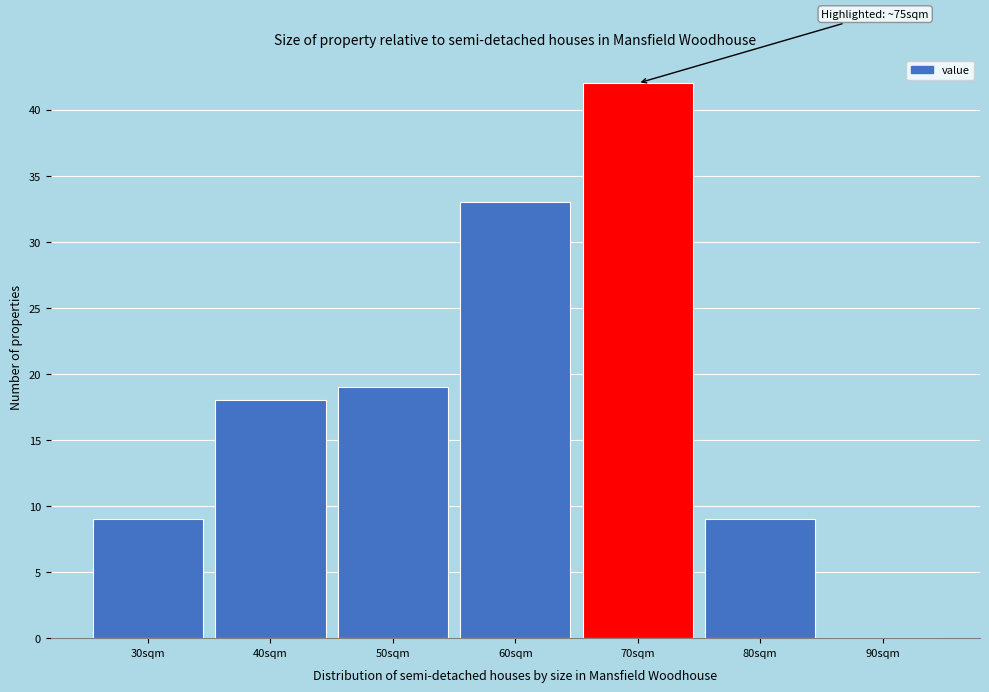

Reading left to right, what are all the values shown in this chart?

30sqm=9	40sqm=18	50sqm=19	60sqm=33	70sqm=42	80sqm=9	90sqm=0